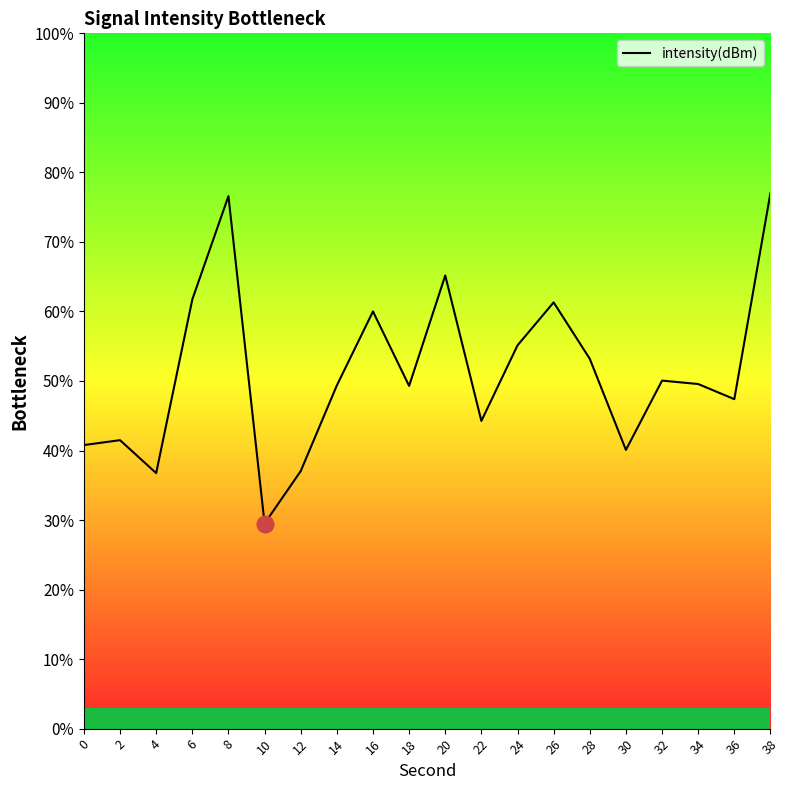

What is the ratio of the value at 0 to the value at 20?

0.6